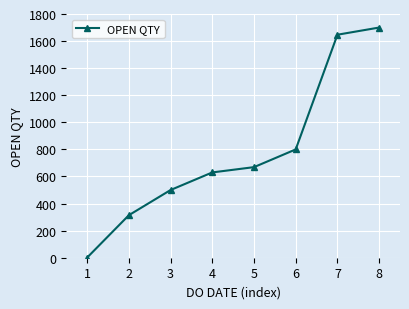

Count the number of data series in this chart.

1